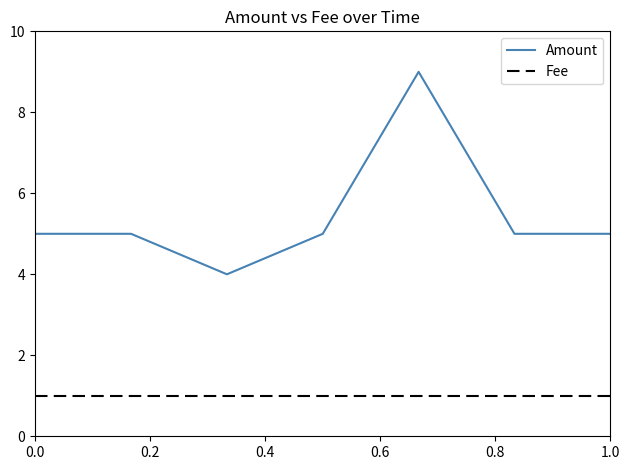

What is the difference between the maximum and minimum values in the Amount series?

5